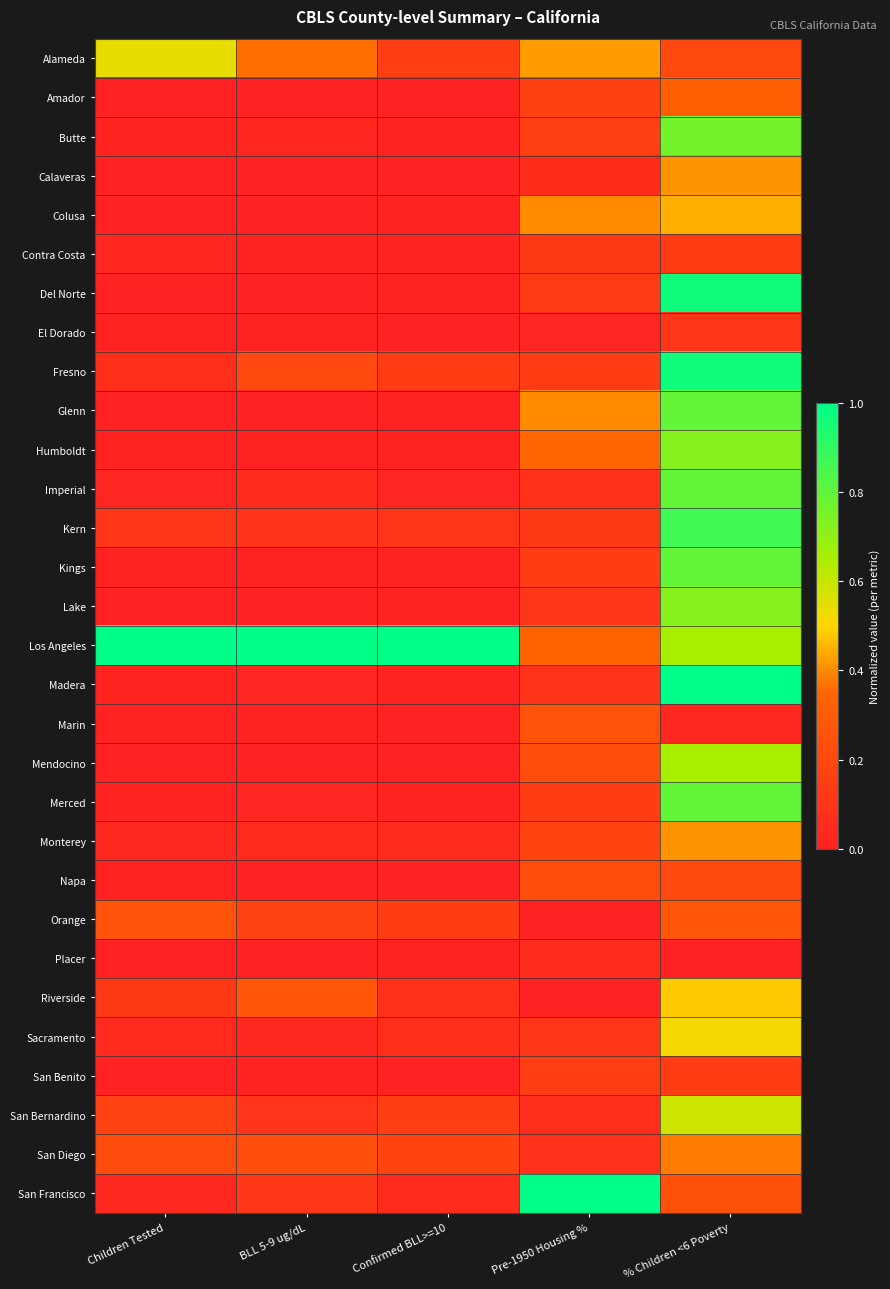

At Children Tested, list the series in order from smallest to largest.

Mendocino, Calaveras, Colusa, Glenn, Amador, Del Norte, Lake, San Benito, Placer, El Dorado, Kings, Humboldt, Napa, Marin, Merced, Butte, Madera, Imperial, Contra Costa, Monterey, San Francisco, Sacramento, Fresno, Kern, Riverside, San Bernardino, San Diego, Orange, Alameda, Los Angeles